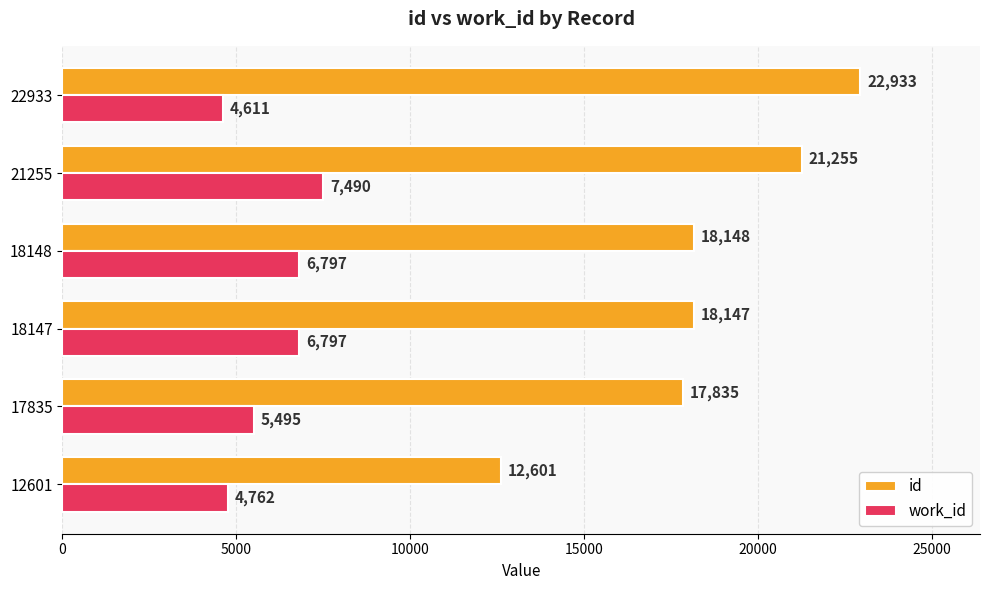

What is the total value across all series at 22933?

27544